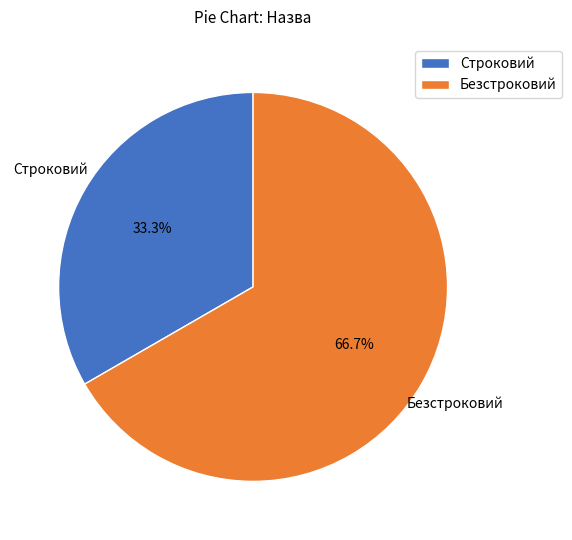

How many segments does this pie chart have?

2